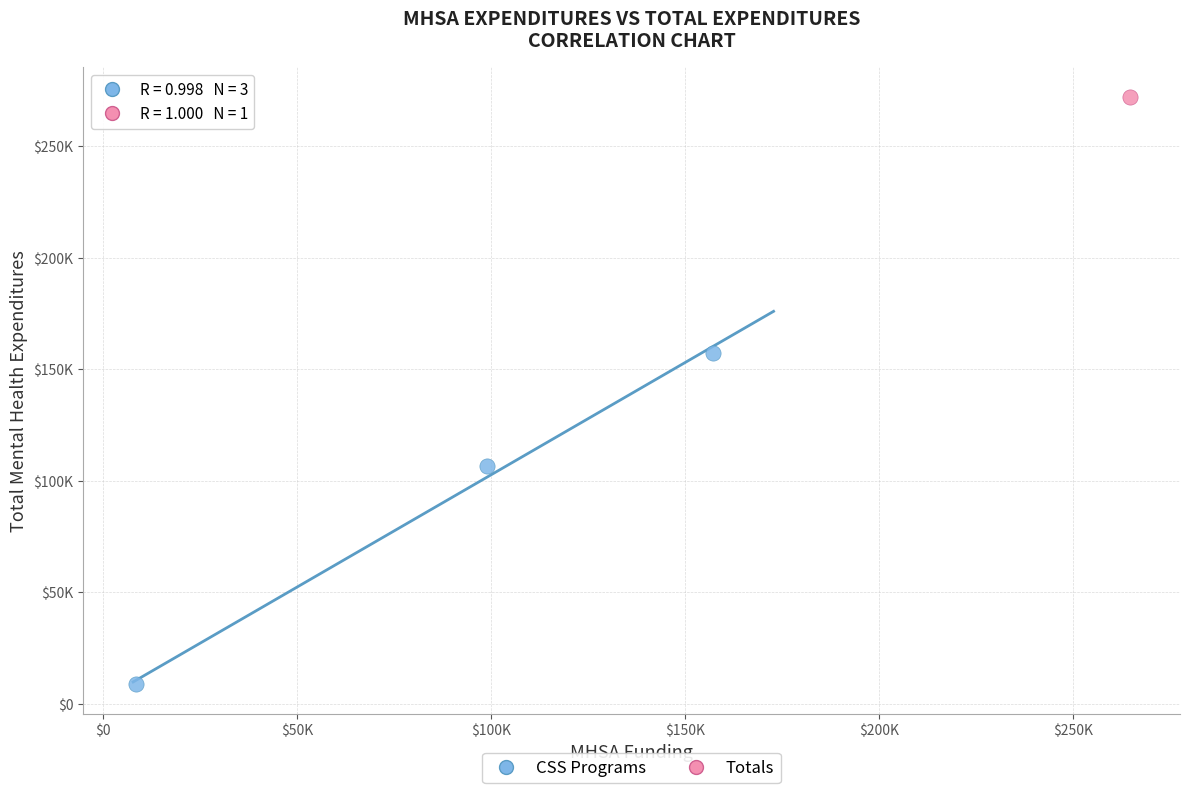

What are all the series names shown in the legend?

CSS Programs, Totals